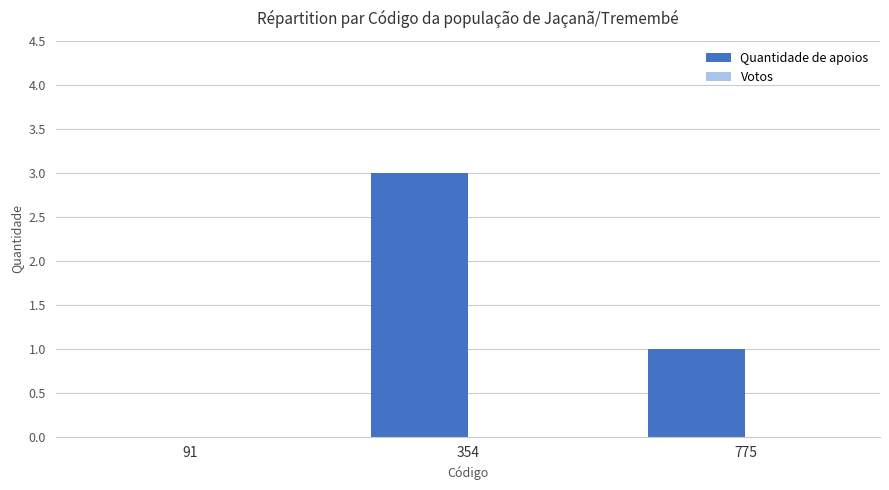

Which has a higher value, 775 or 354?

354